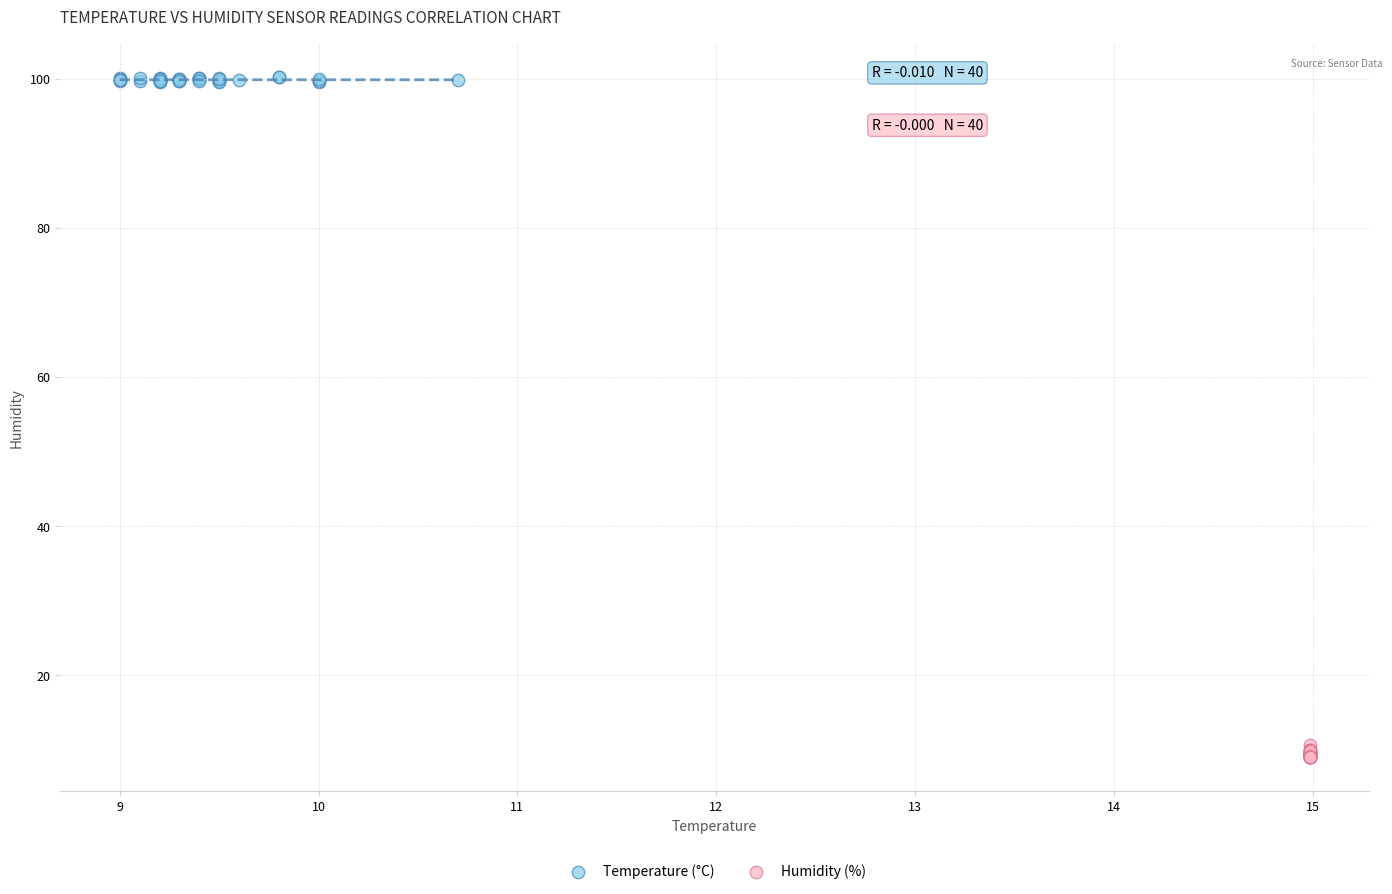

Which series contains the lowest Y value?

Humidity (%)